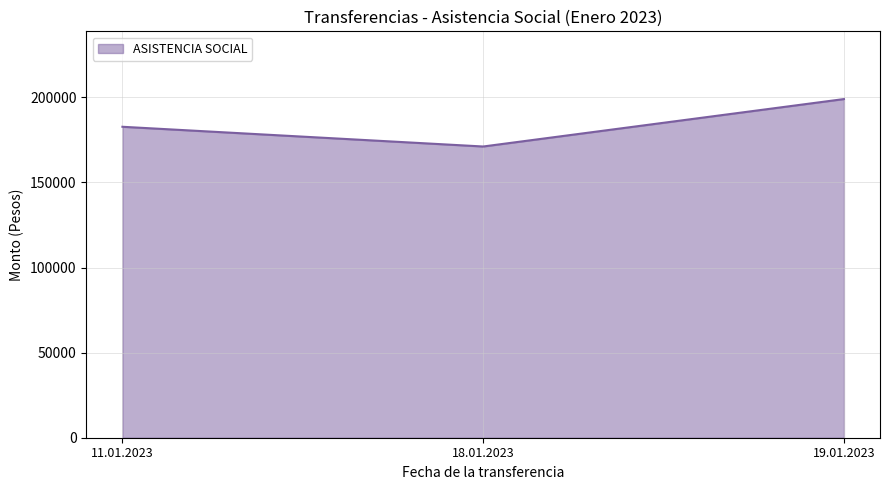

List the labels in order of value, largest first.

19.01.2023, 11.01.2023, 18.01.2023